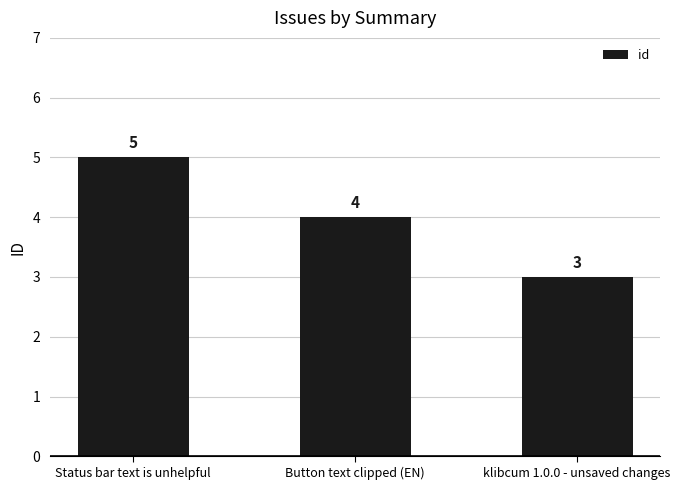

What is the sum of all values?

12